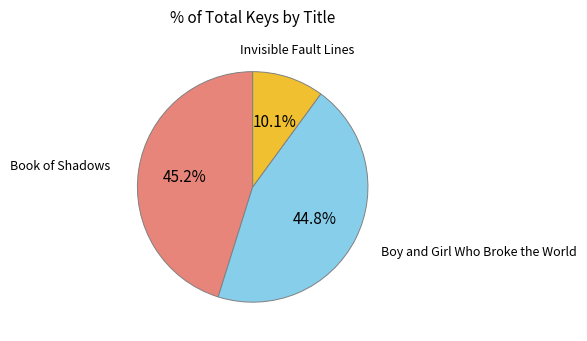

To the nearest percent, what percentage of the pie is Book of Shadows?

45%